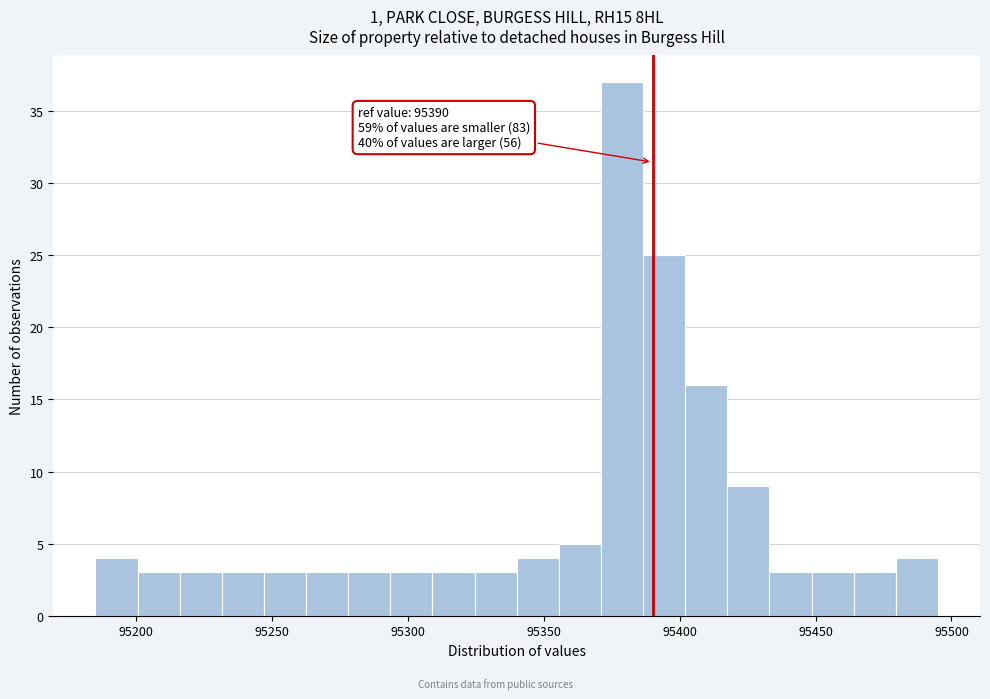

Around what value on the x-axis is the tallest bar? Give the approximate position of its centre, as read against the axis.

95380